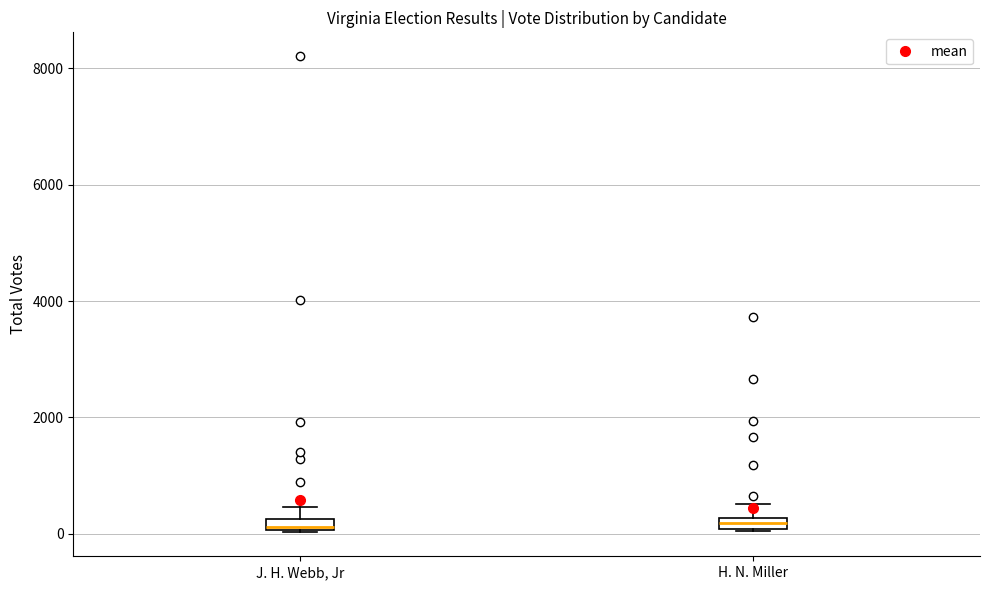

Where is the upper edge of the box for H. N. Miller on the y-axis? The values are not printed on the chart, so give them approximately, as read against the axis.

200